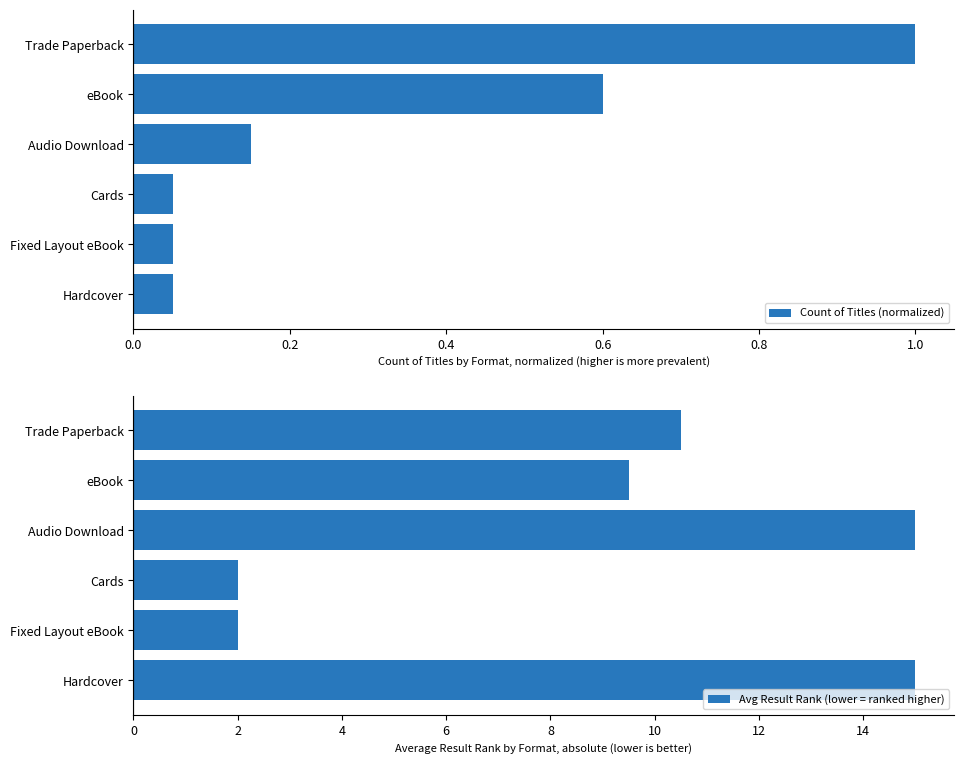

What is the value of the Count of Titles (normalized) bar at the 2nd from the left?

0.1